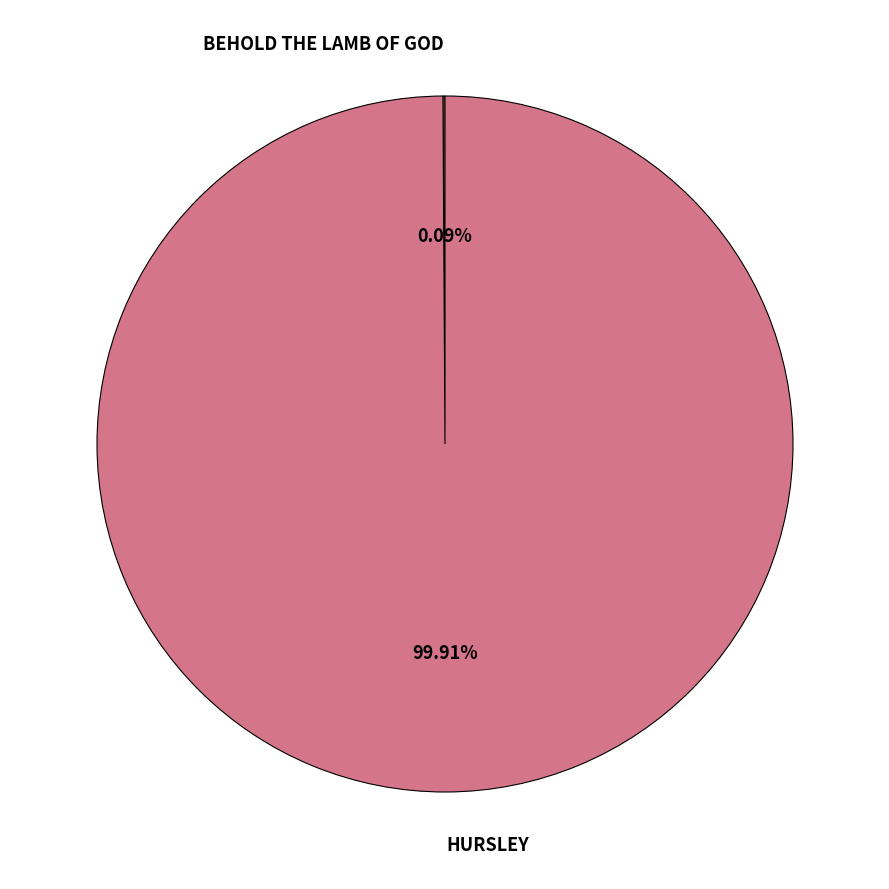

Does HURSLEY account for over 50% of the chart?

Yes